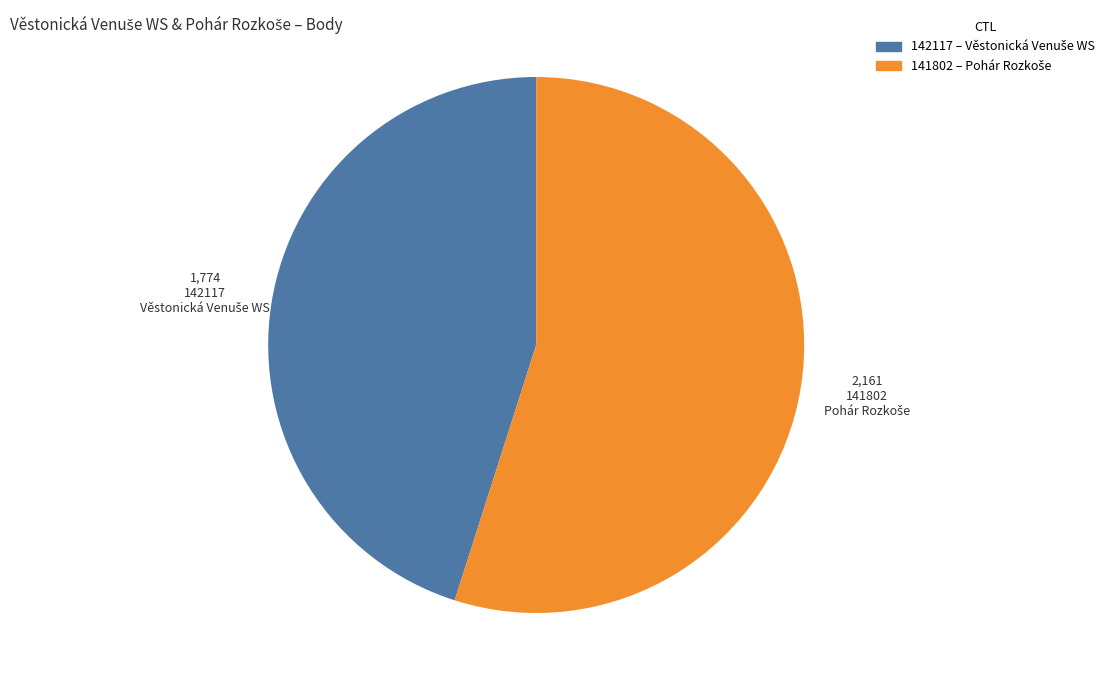

True or false: 142117 accounts for 59% of the total.

False